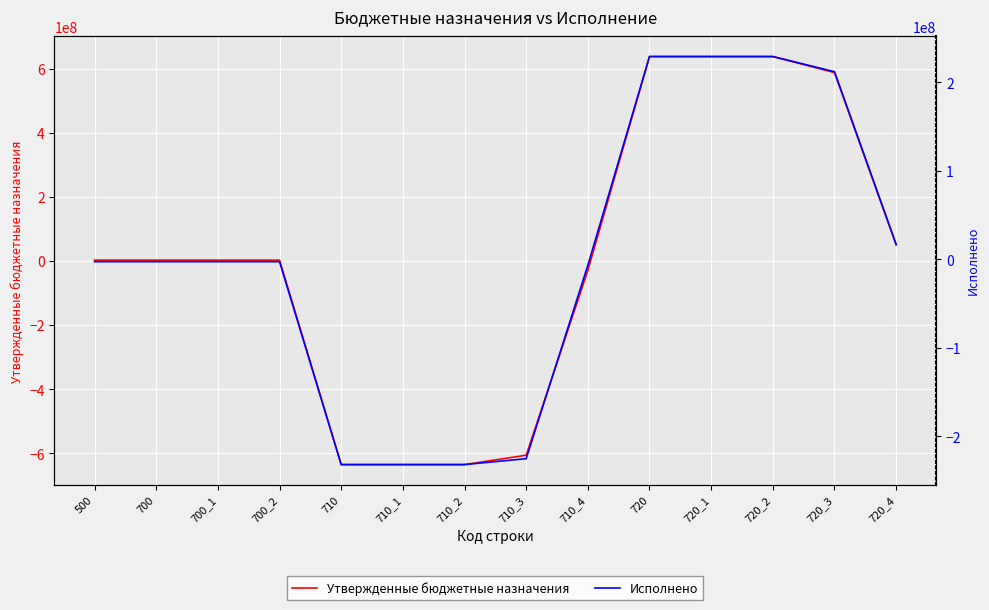

What is the difference between the highest and lowest values at 710_1?

403048861.7